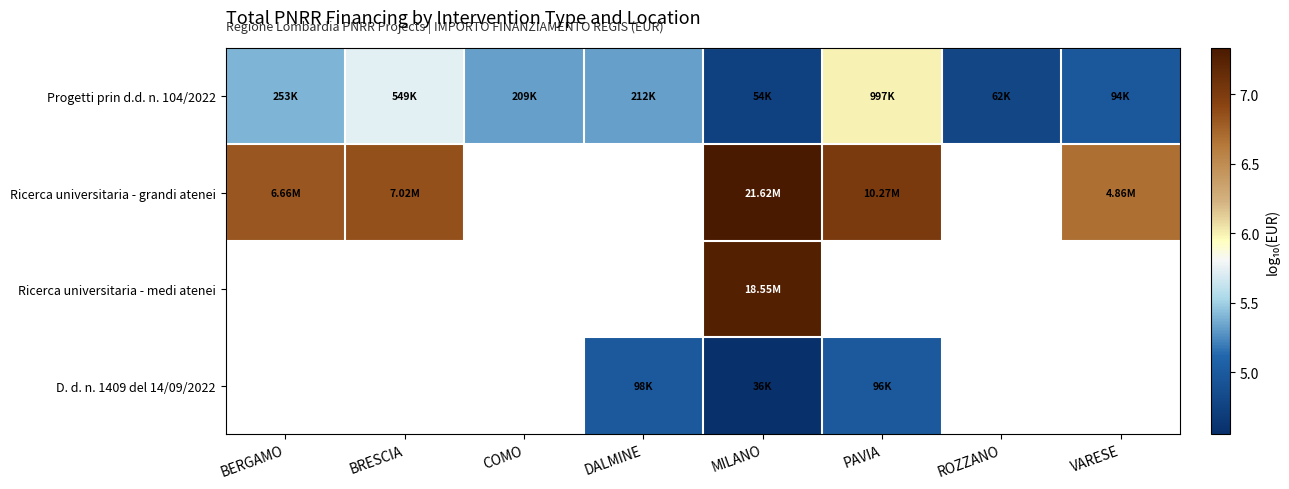

How many data points does each series have?

8